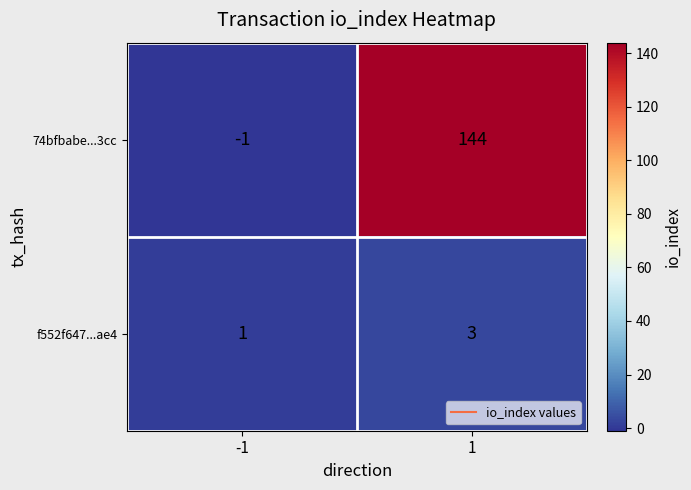

Rank the series at -1 from highest to lowest value.

f552f647...ae4, 74bfbabe...3cc